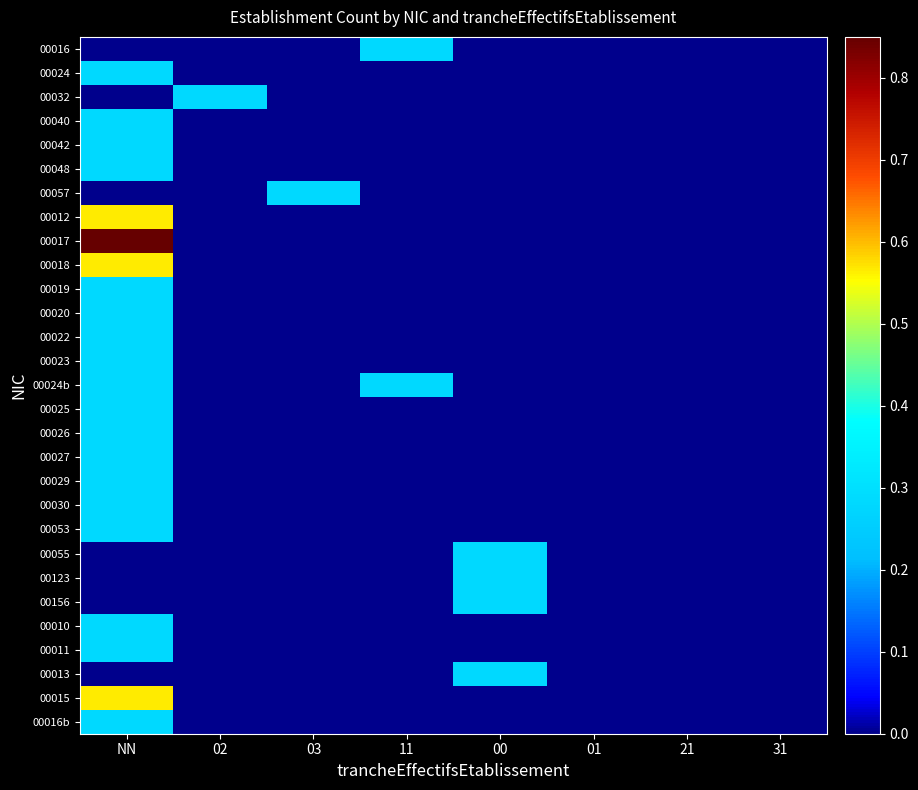

Which series has the widest spread of values?

00017